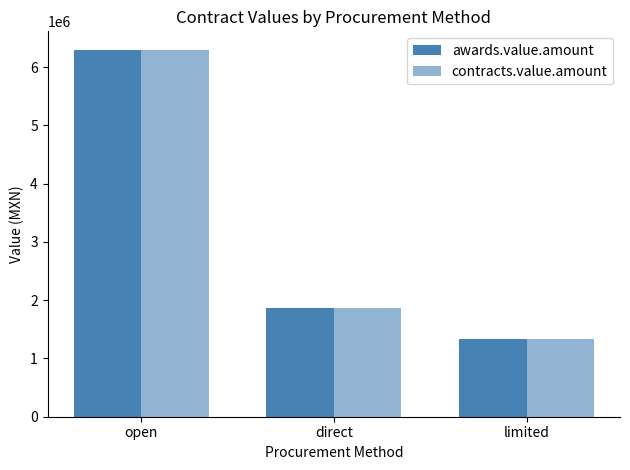

List the labels in order of awards.value.amount value, largest first.

open, direct, limited